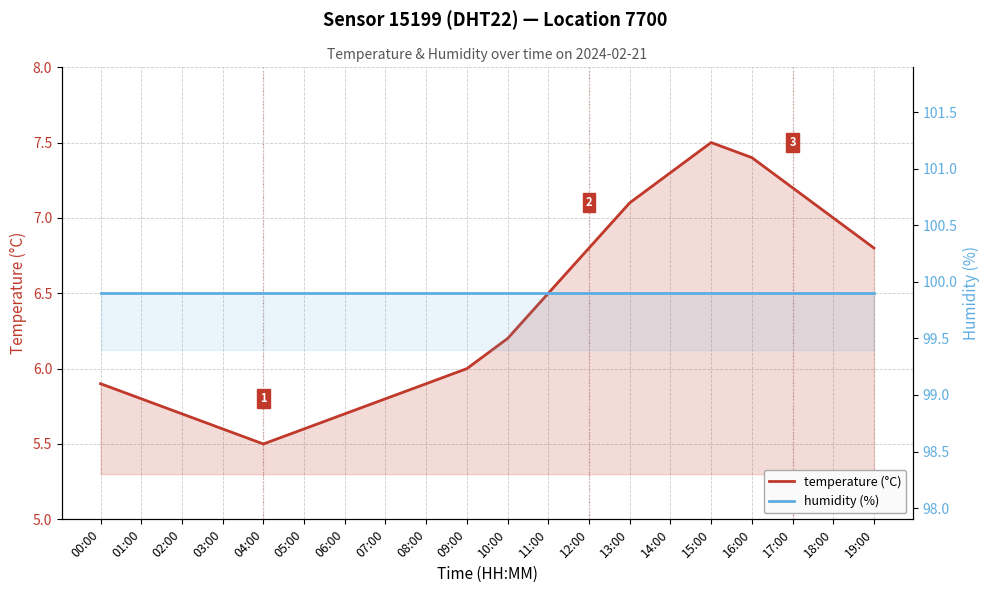

What is the sum of all humidity (%) values?

1998.0